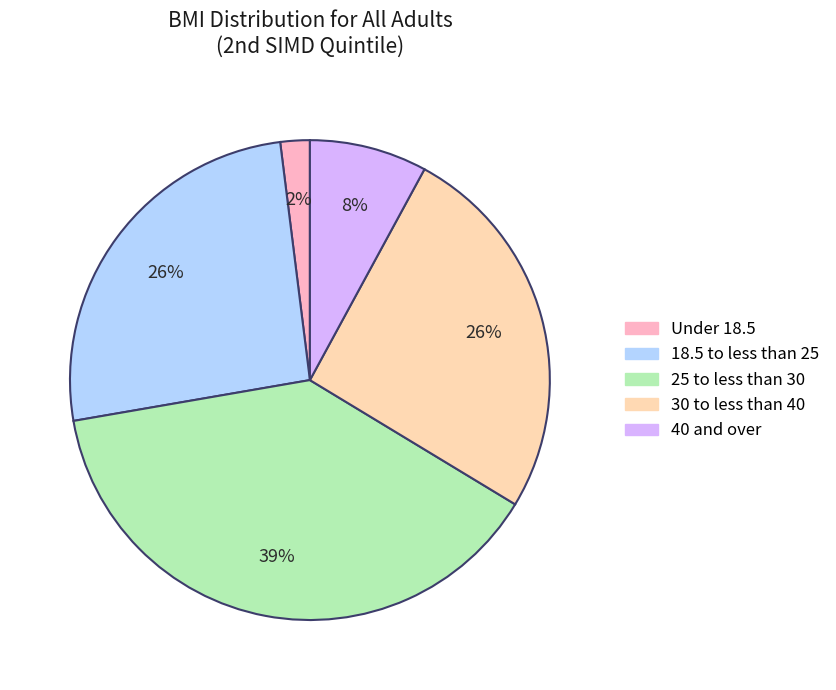

Does Under 18.5 account for over 50% of the chart?

No